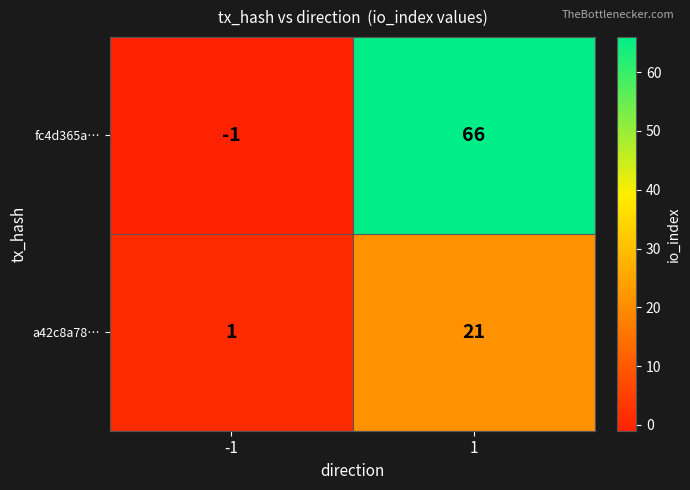

Is the value of a42c8a78… at -1 greater than the value of fc4d365a… at -1?

Yes